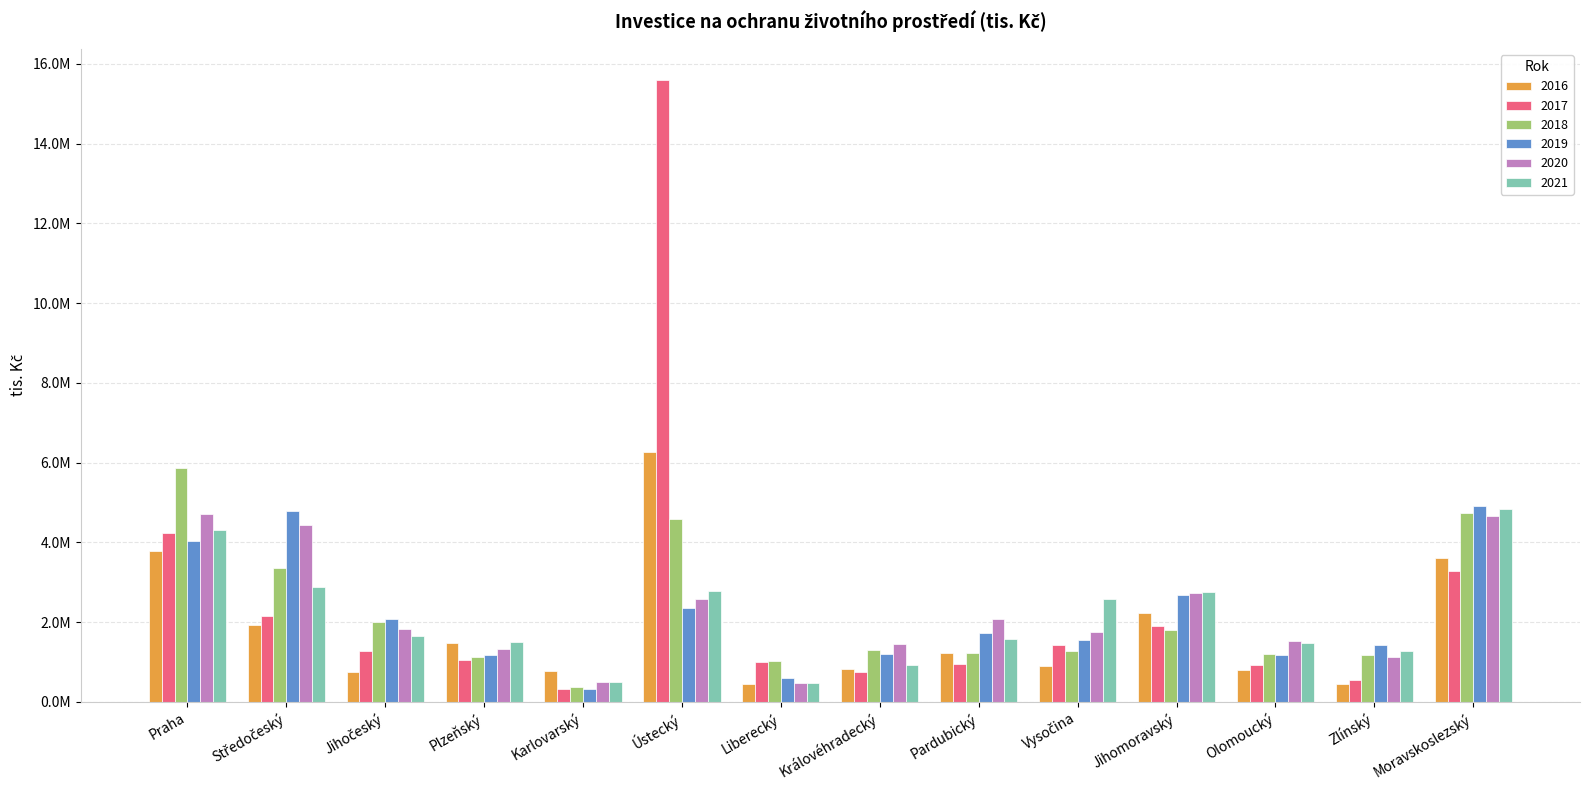

What is the sum of the 2016 values at Ústecký and Liberecký?

6698371